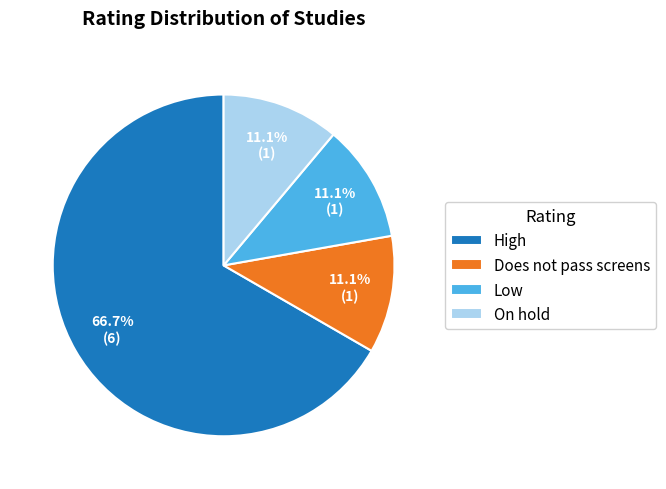

What is the ratio of the value at Low to the value at On hold?

1.0